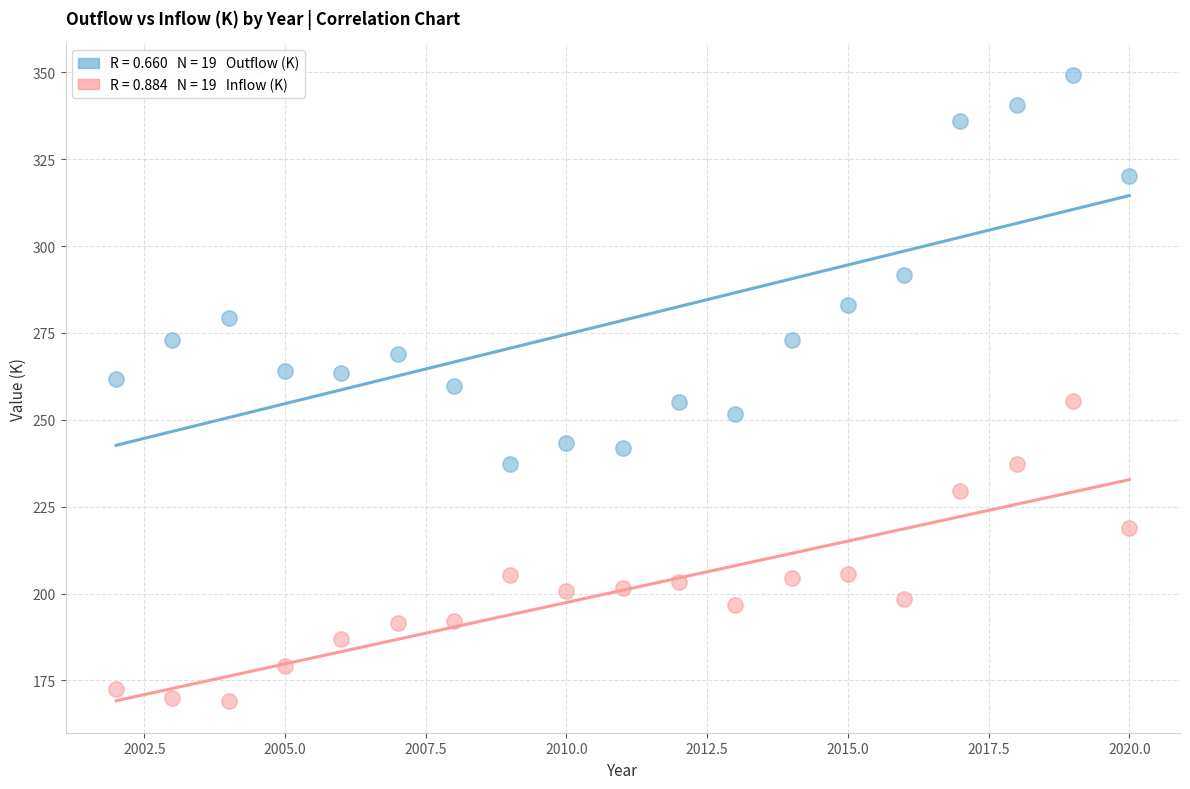

Across all data points, what is the range of X values (max minus min)?

18.0